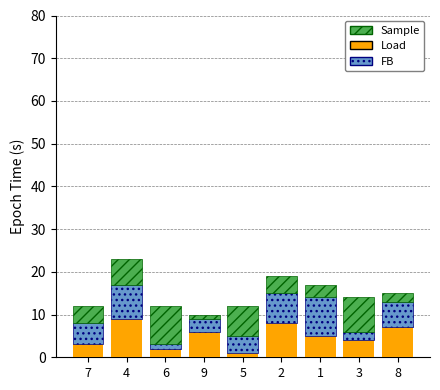

Is it true that Load equals 13 at 2?

False